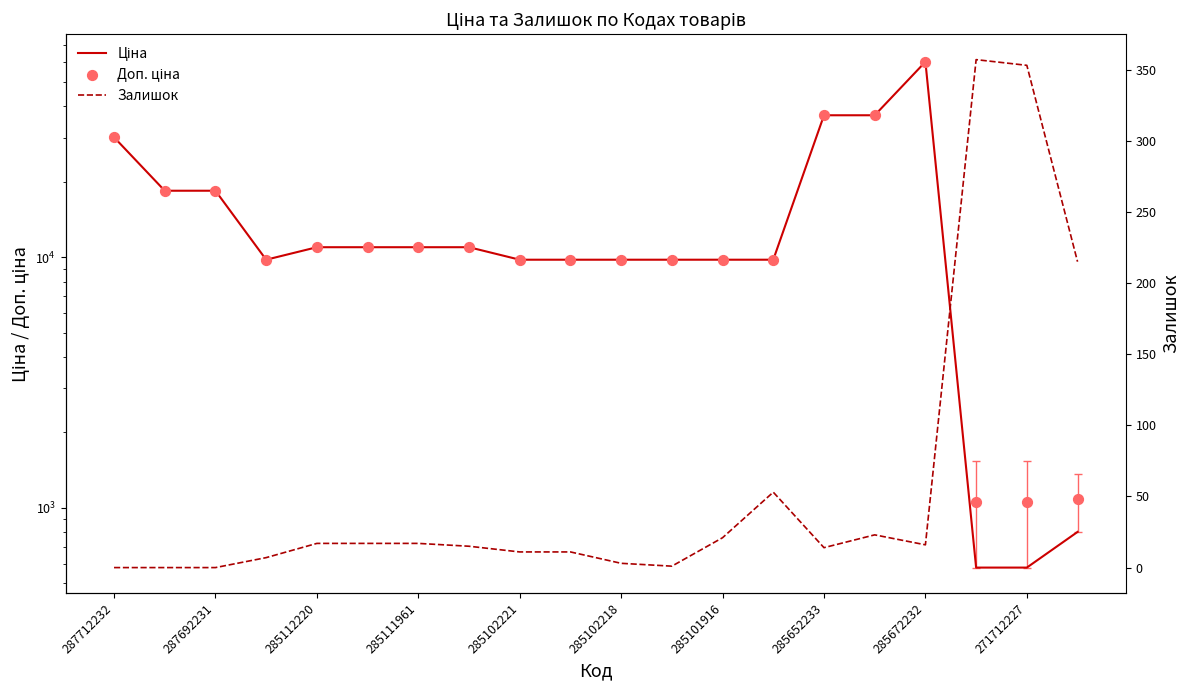

Which series has the largest Y range (max minus min)?

Ціна